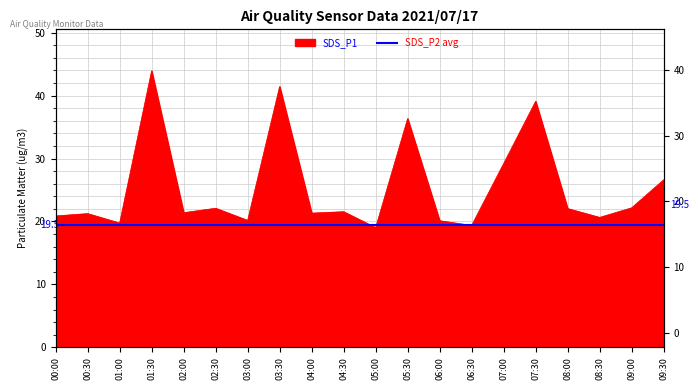

What is the difference between the values at 03:00 and 04:00?

1.2